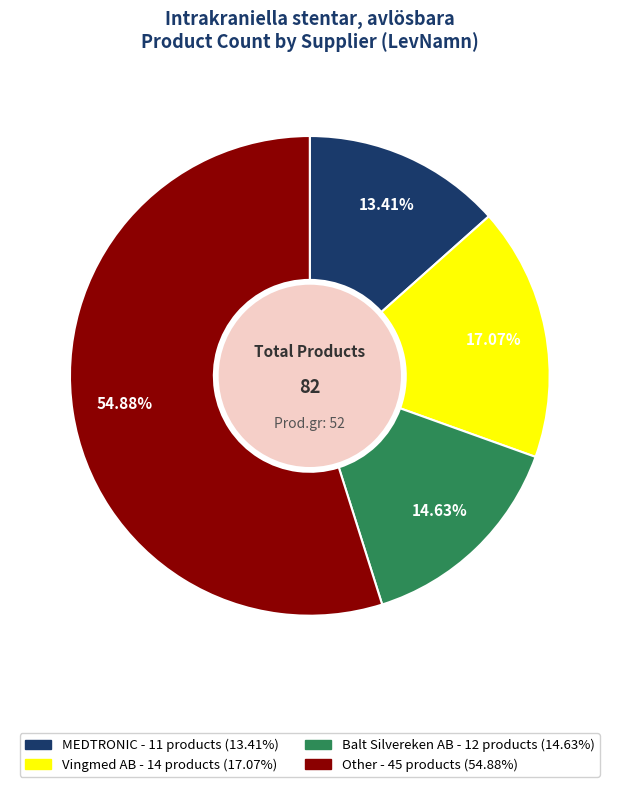

Which slice is the smallest?

MEDTRONIC